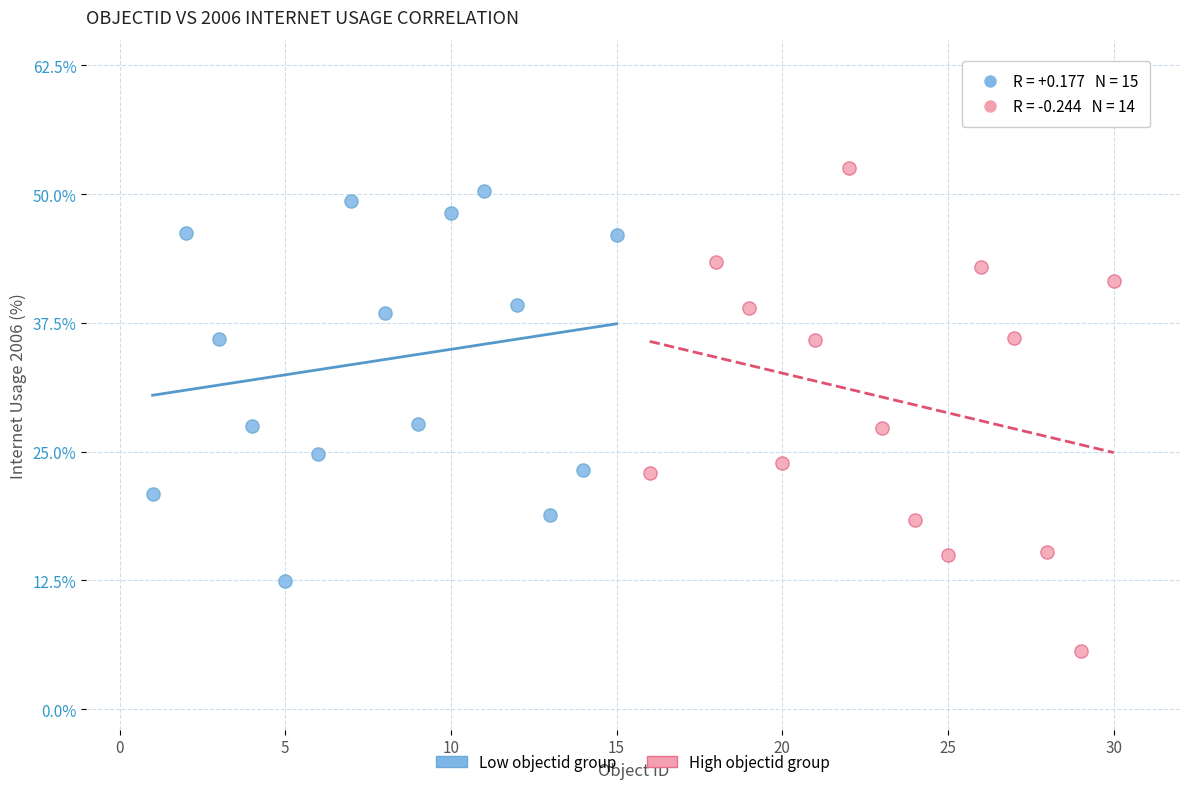

What are all the series names shown in the legend?

Low objectid group, High objectid group